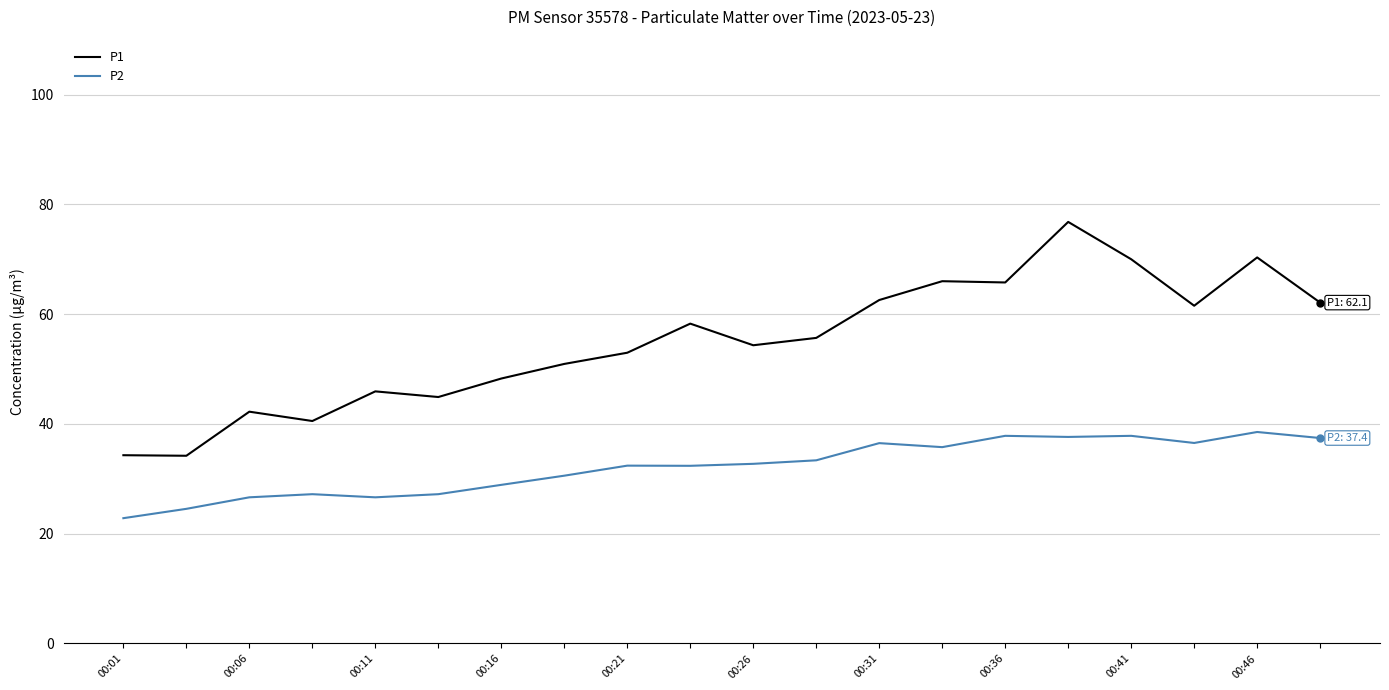

Which series has the widest spread of values?

P1